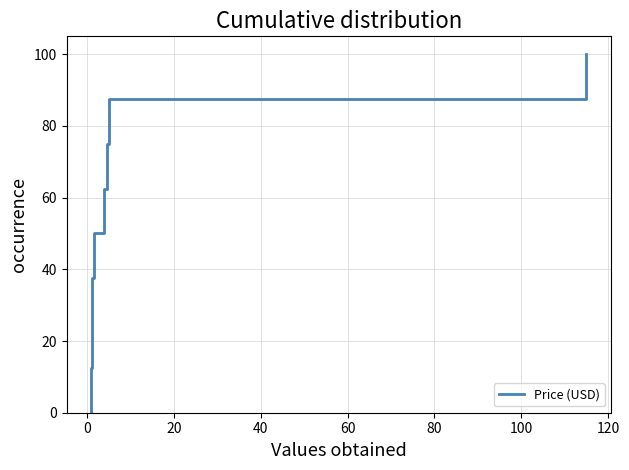

What is the difference between the maximum and minimum values?

100.0